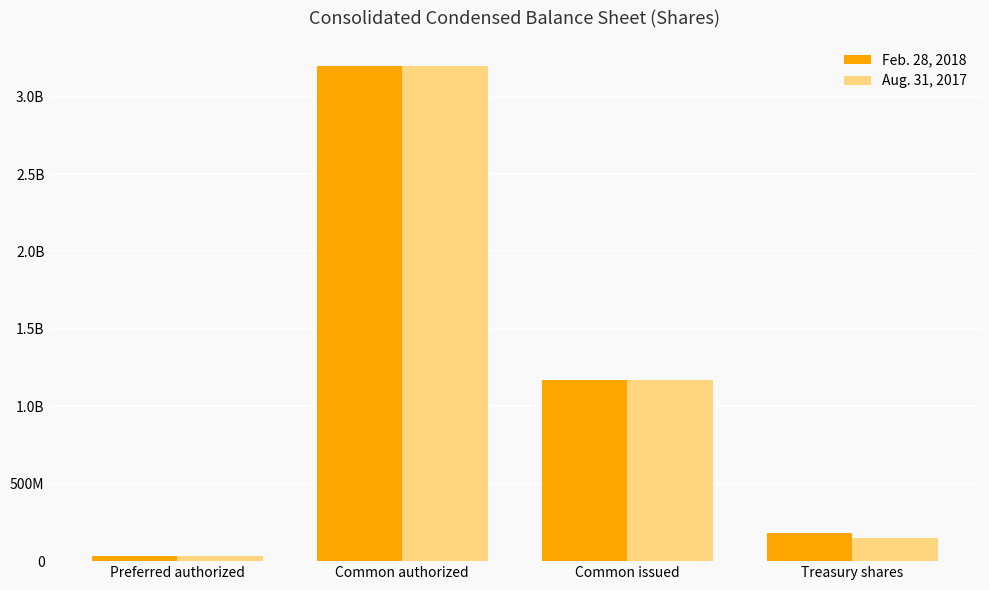

List the series in order of their peak value, highest first.

Feb. 28, 2018, Aug. 31, 2017